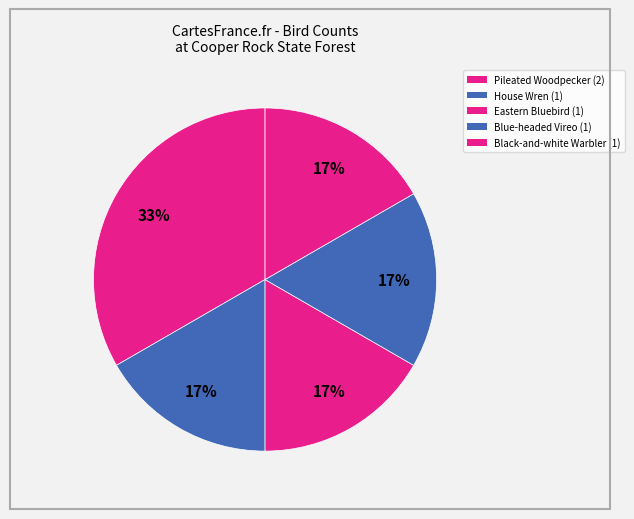

Does Pileated Woodpecker represent more than half of the total?

No